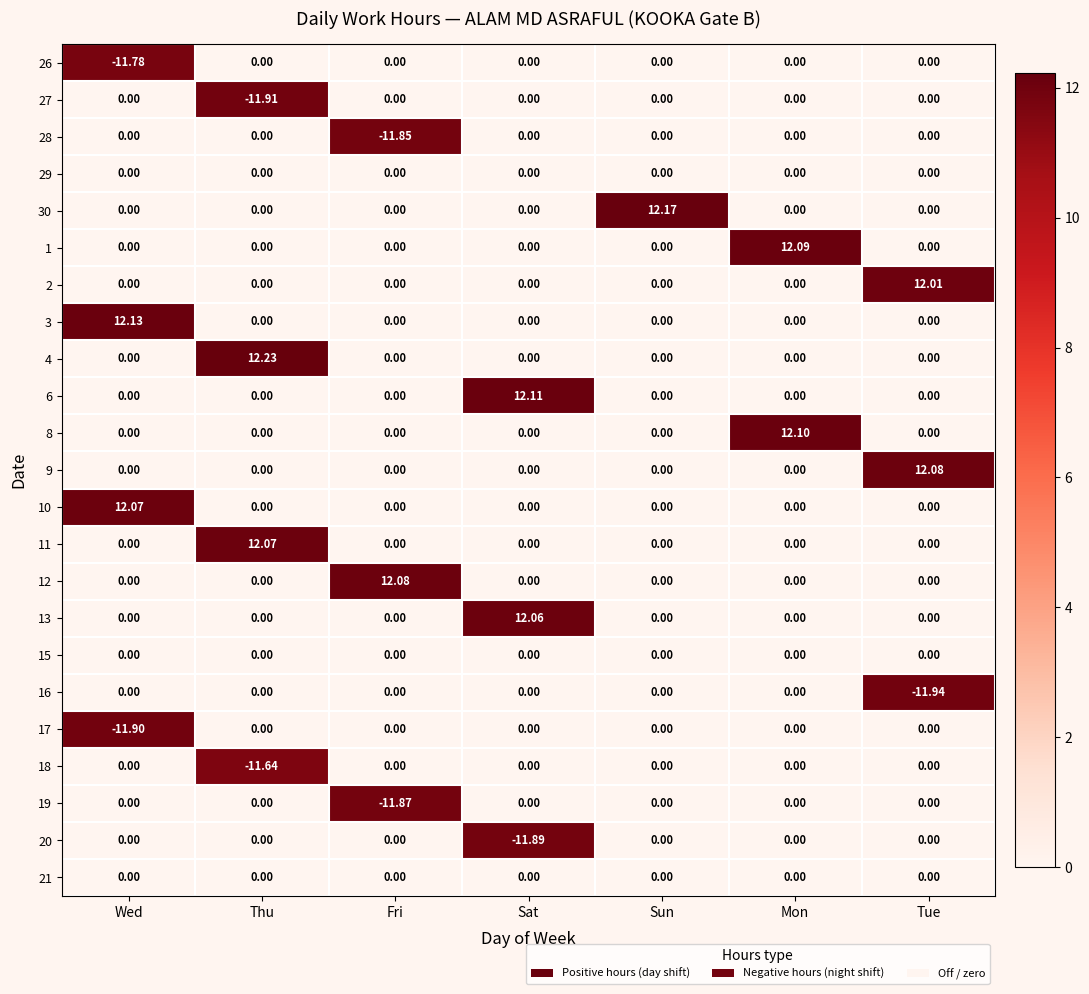

Which series has the widest spread of values?

4